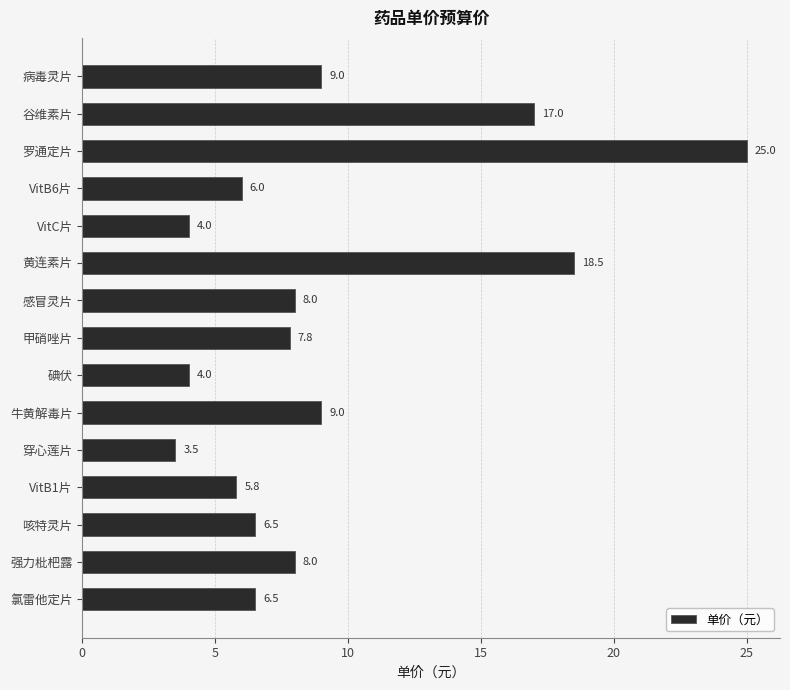

At which category does the chart reach its peak across all series?

罗通定片